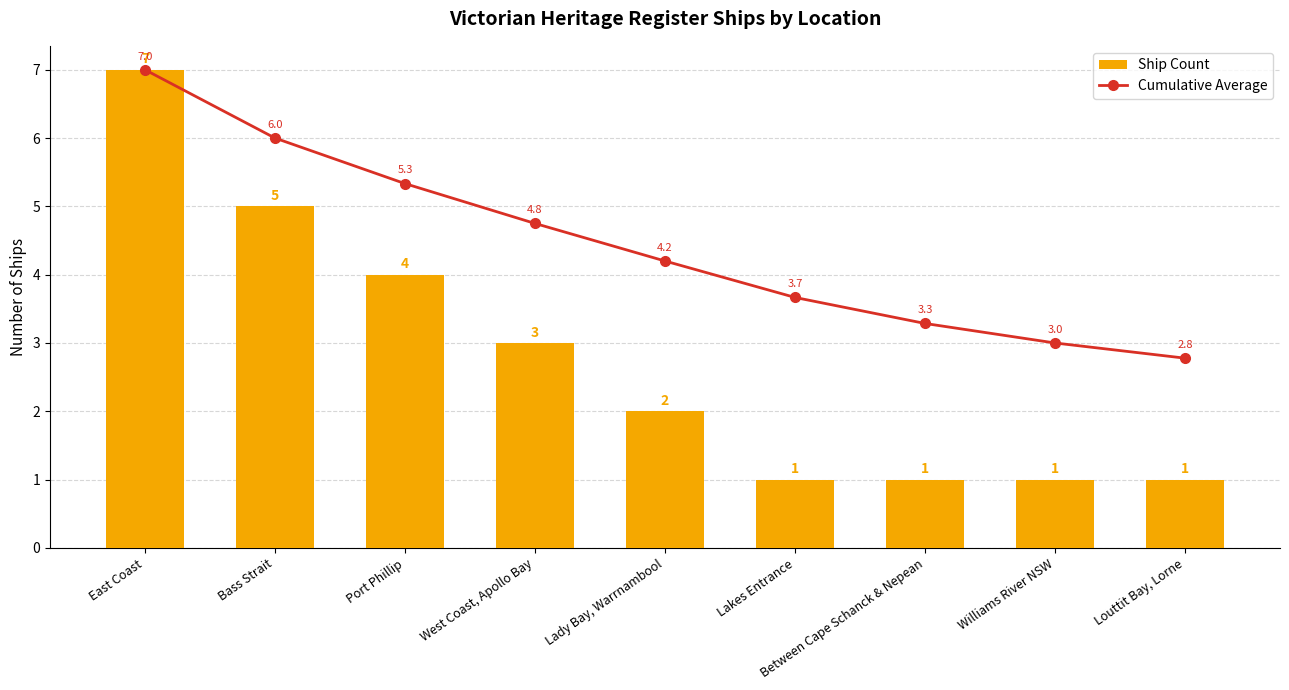

At which category is the sum across all series the highest?

East Coast